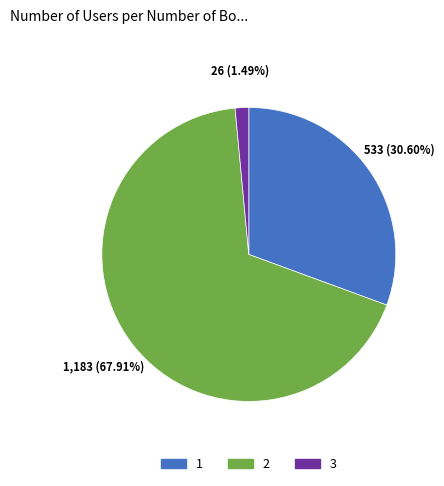

Rank the categories by value from highest to lowest.

2, 1, 3